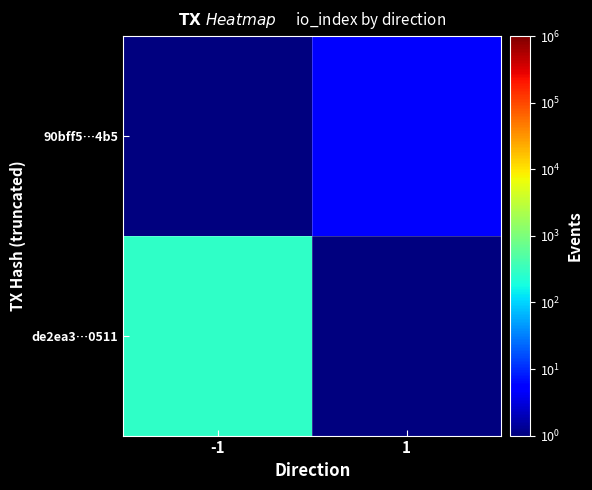

What is the total value across all series at 1?

5.1